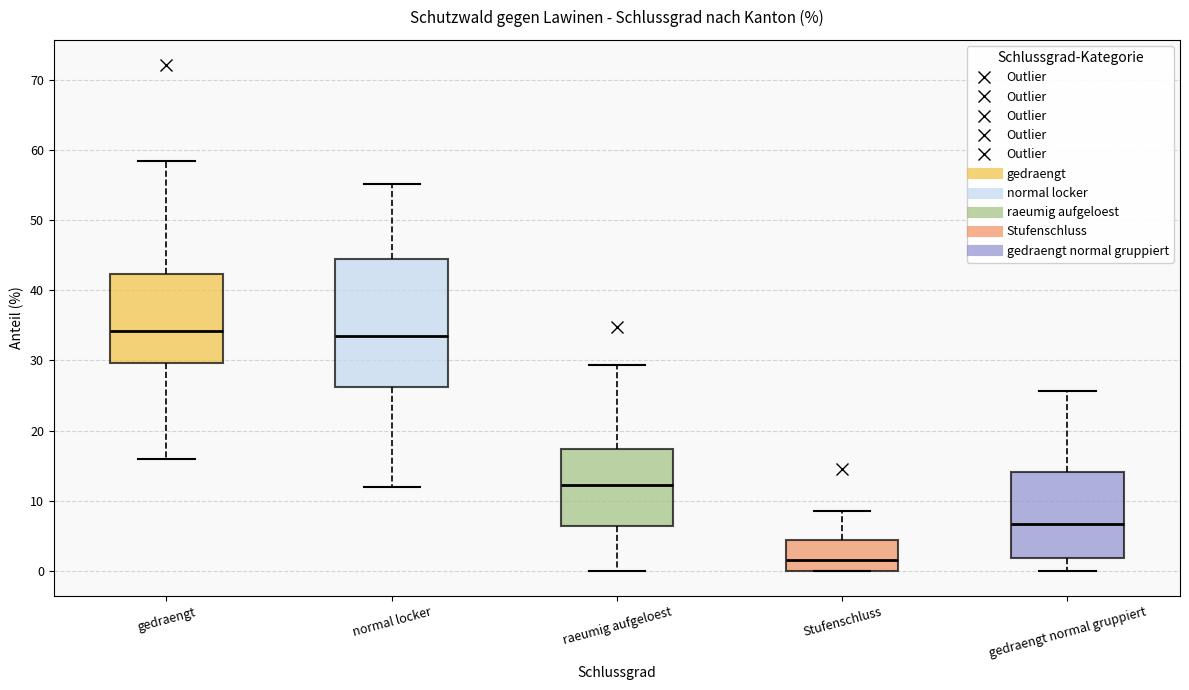

Comparing the boxes themselves (not the whiskers), which one is the tallest?

normal locker